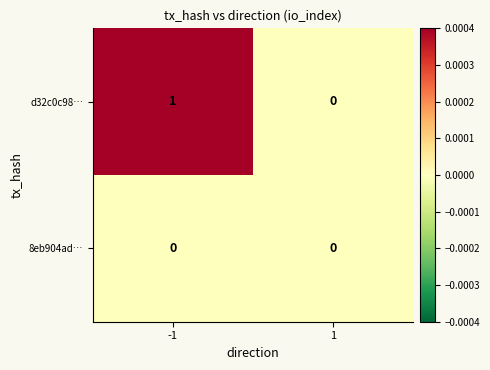

What is the greatest value displayed?

1